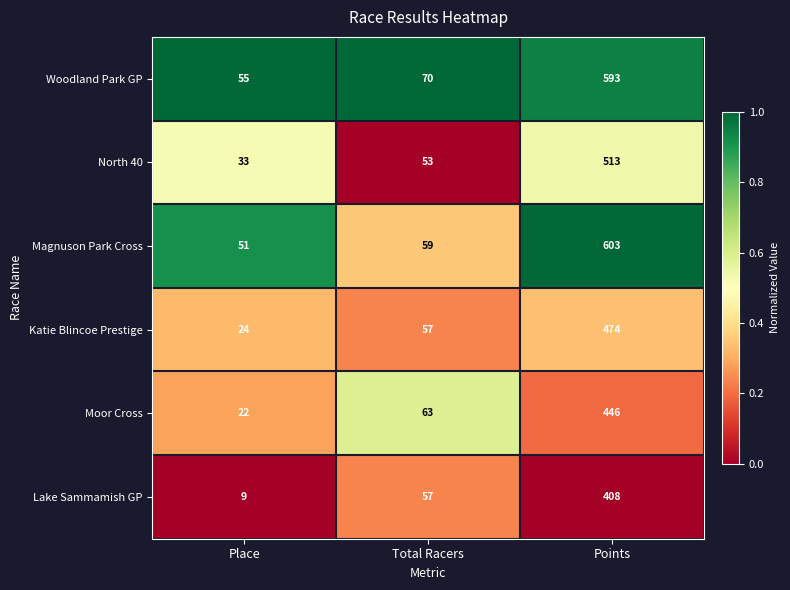

True or false: Katie Blincoe Prestige has a value of 474 at Points.

True